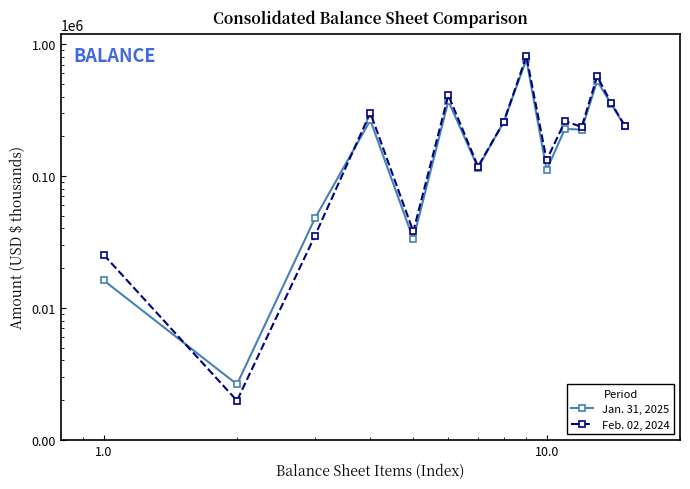

What is the spread (max minus min) of values at 1.0?

12544